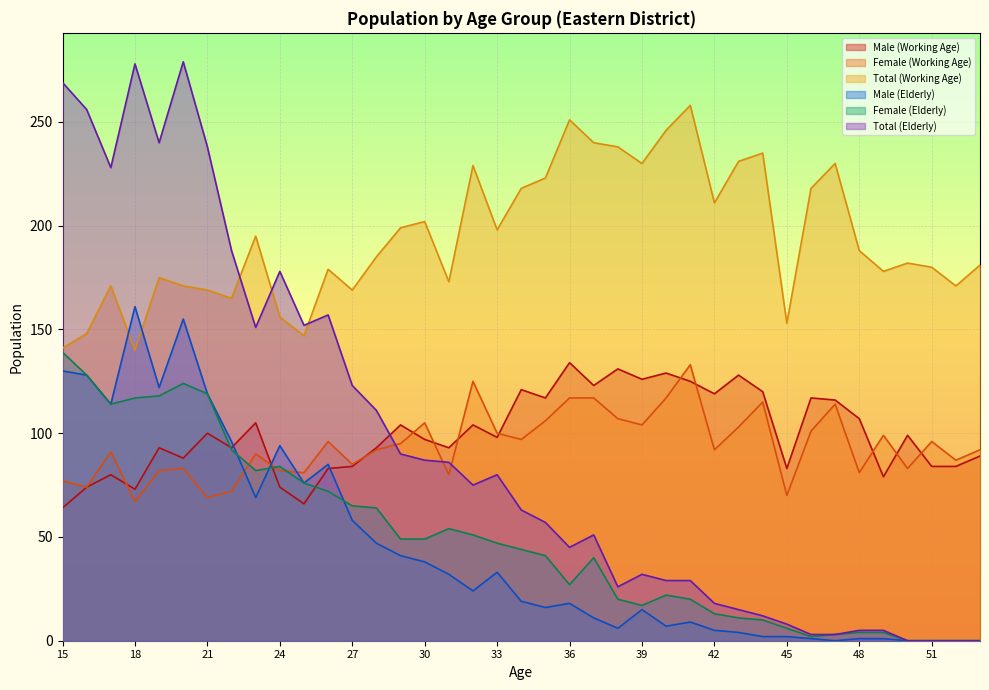

How many distinct data groups are displayed?

6